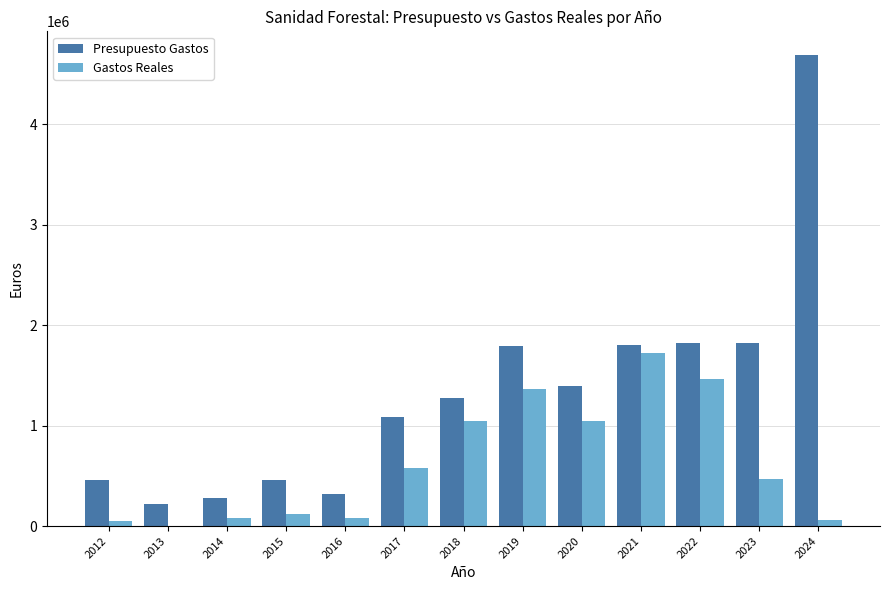

What is the greatest value displayed?

4692086.0